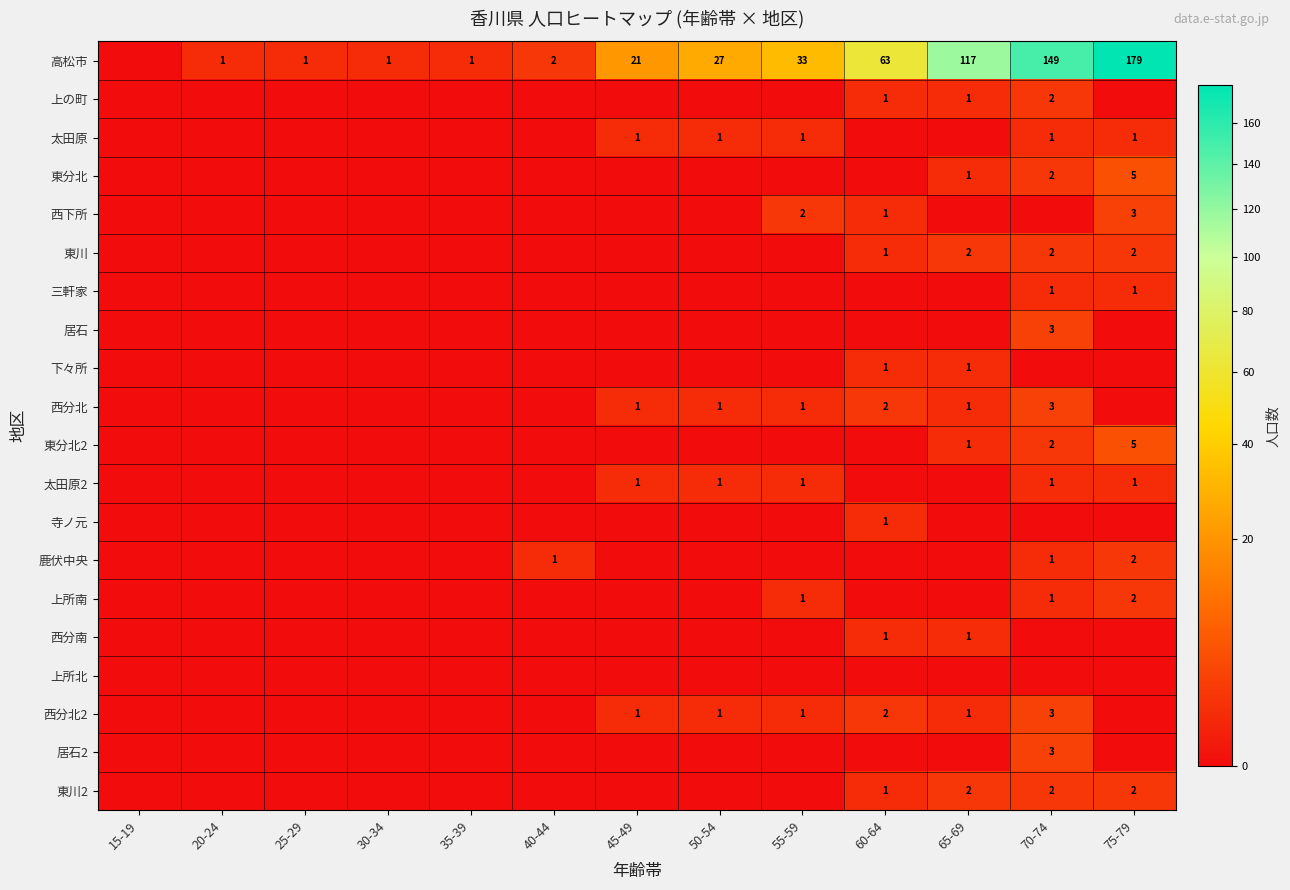

What is the difference between the highest and lowest values at 55-59?

33